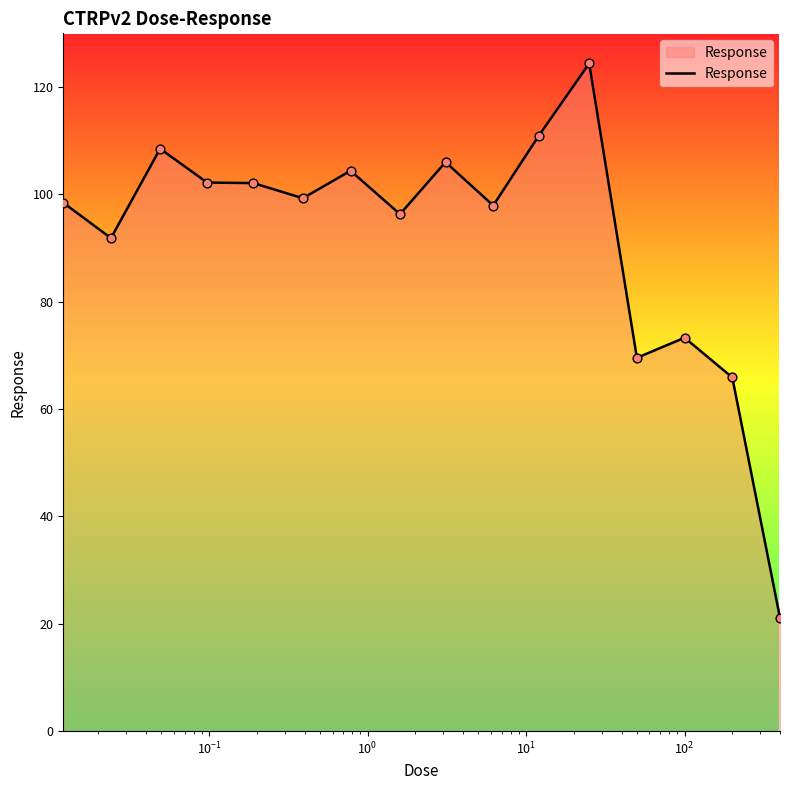

What is the difference between the maximum and minimum values?

103.3